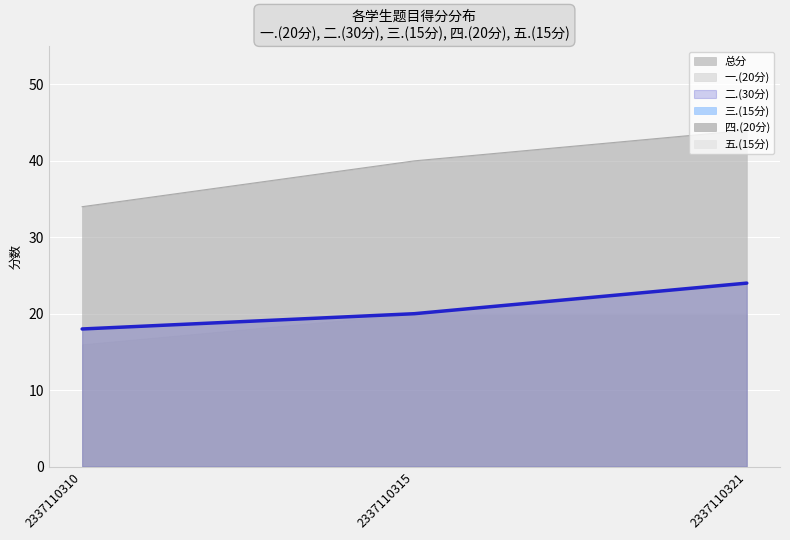

How many 总分 values are between 34 and 44?

3